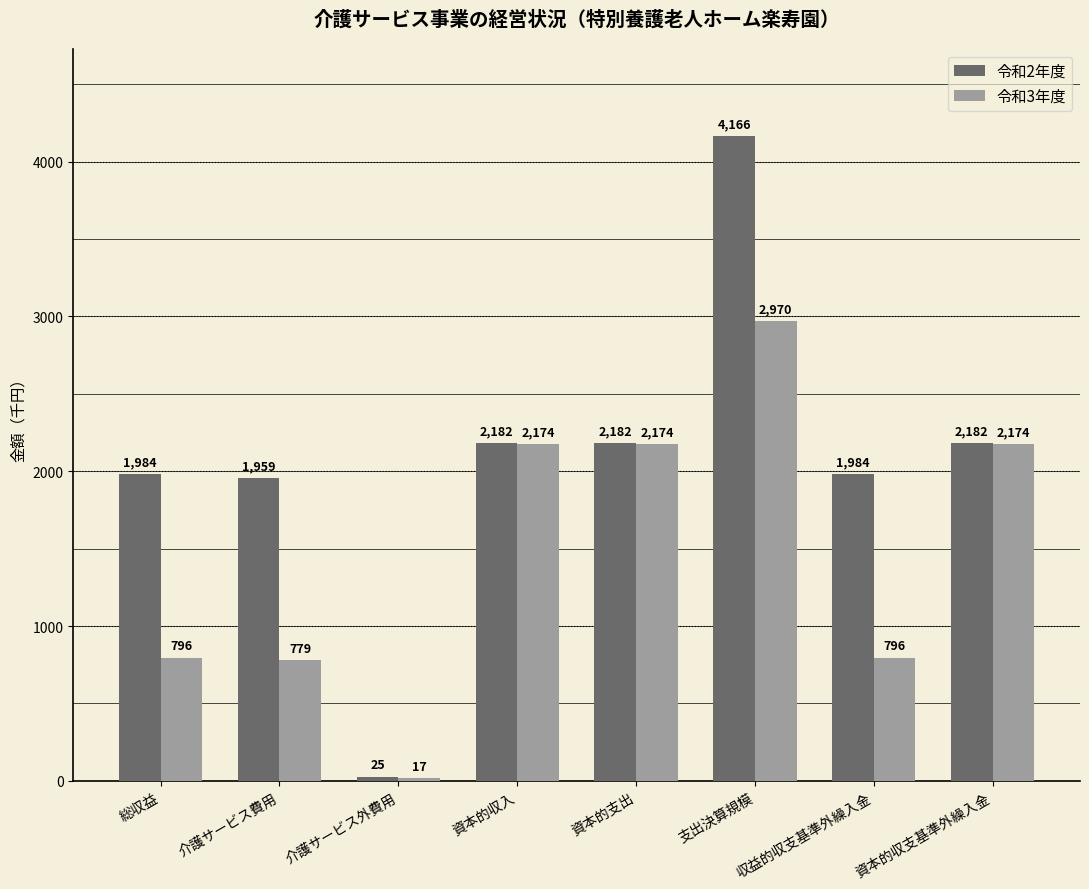

What position from the left is 介護サービス外費用?

3